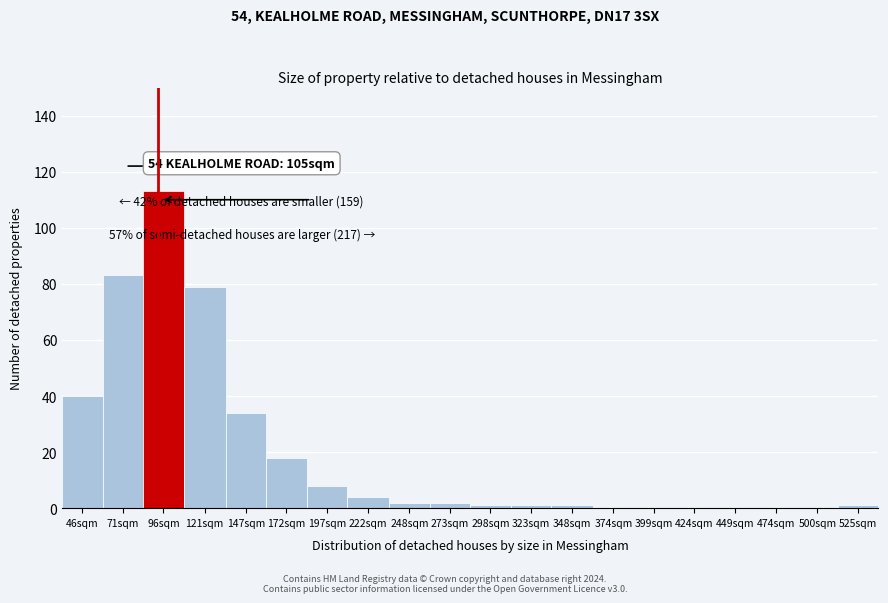

Reading left to right, list all the values displayed in this chart.

46sqm=40	71sqm=83	96sqm=113	121sqm=79	147sqm=34	172sqm=18	197sqm=8	222sqm=4	248sqm=2	273sqm=2	298sqm=1	323sqm=1	348sqm=1	374sqm=0	399sqm=0	424sqm=0	449sqm=0	474sqm=0	500sqm=0	525sqm=1